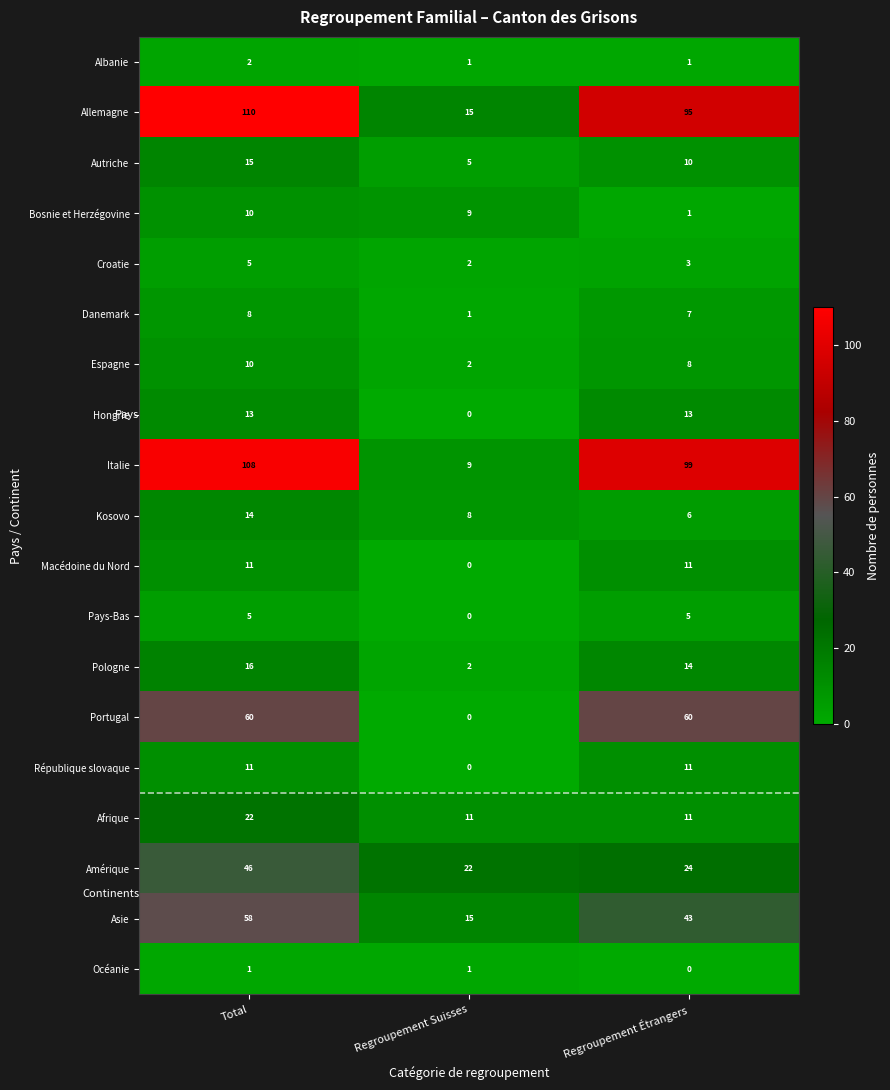

What is the average value of the Croatie series?

3